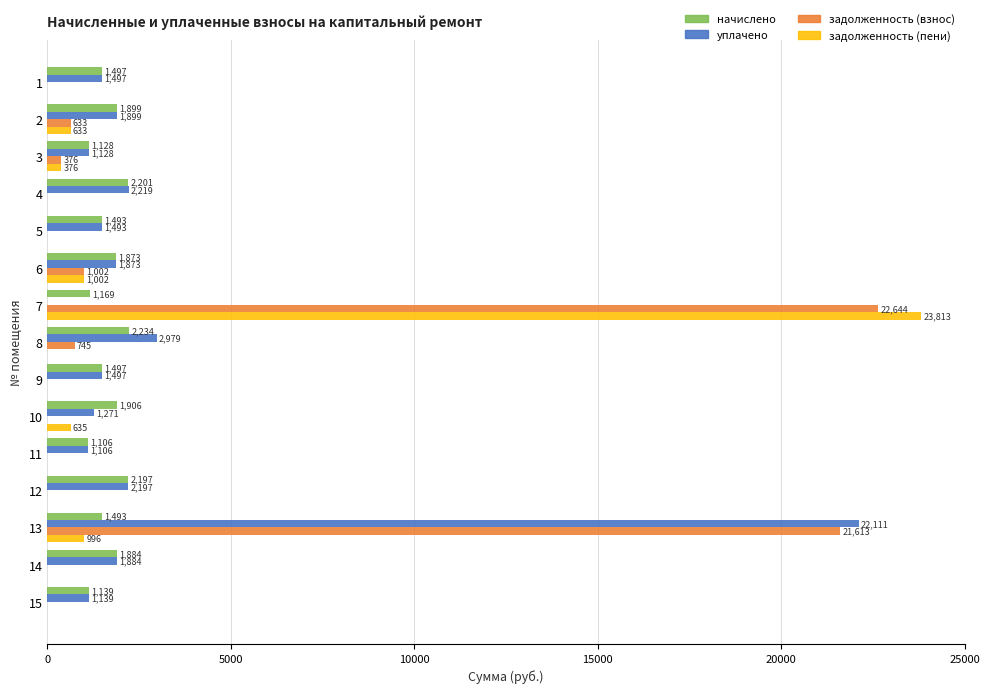

What are all the series names shown in the legend?

начислено, уплачено, задолженность (взнос), задолженность (пени)